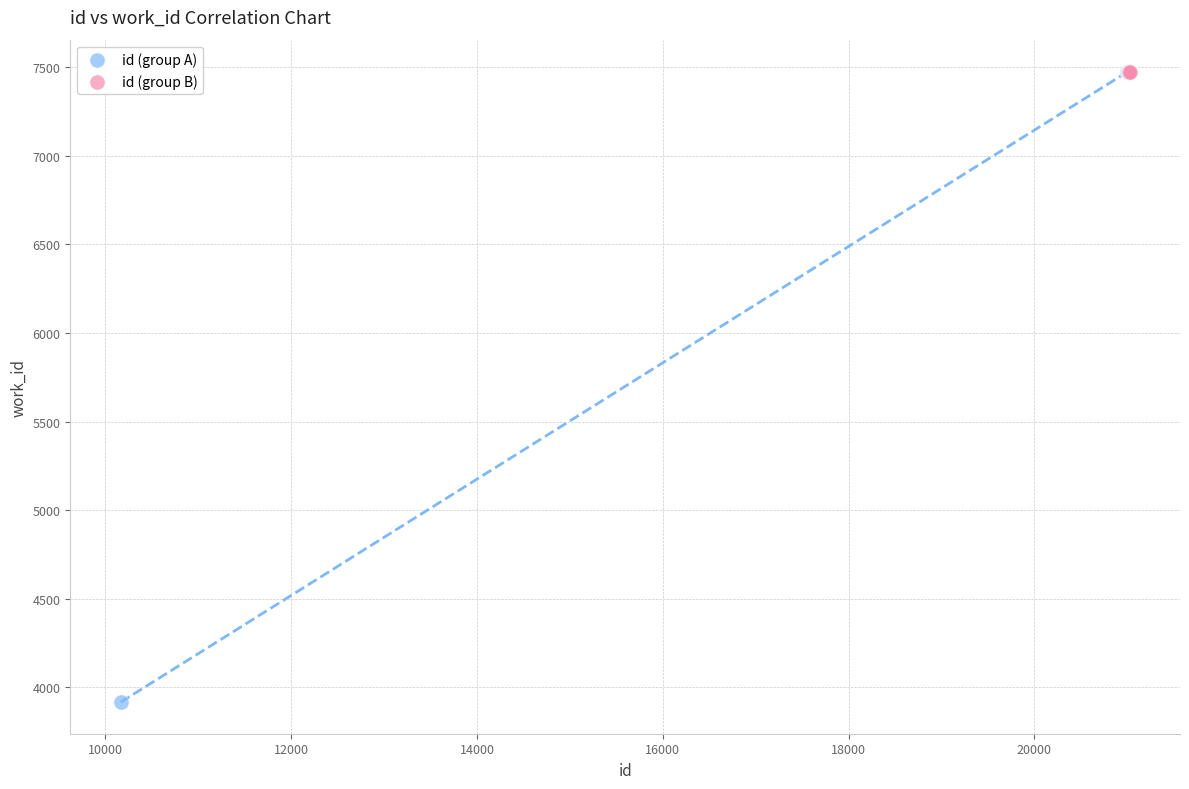

Which series contains the lowest Y value?

id (group A)